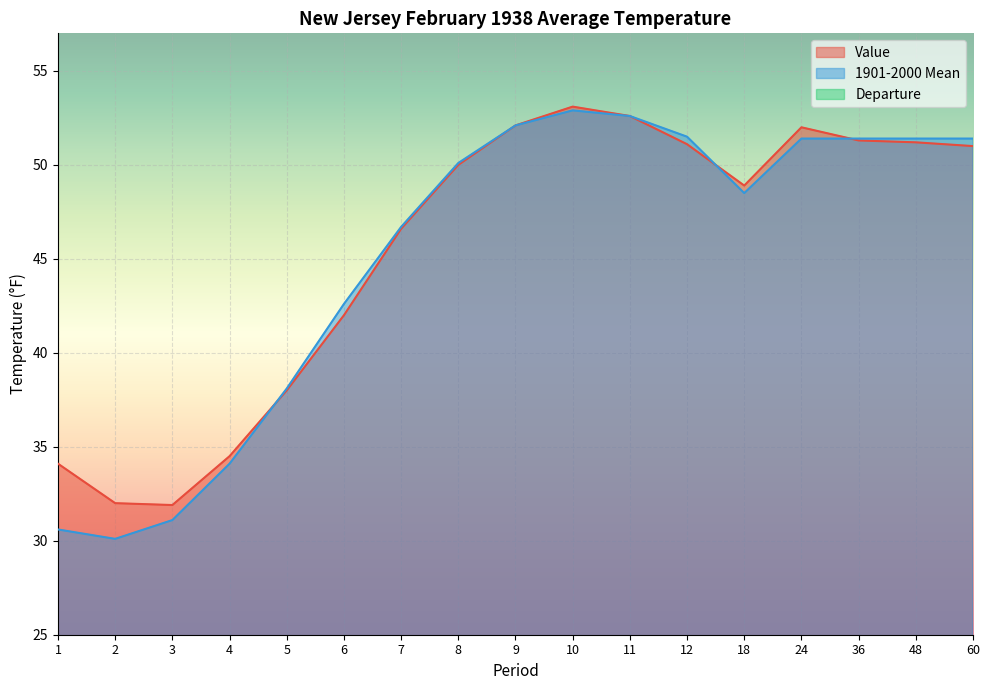

Which series has the largest total across all categories?

Value